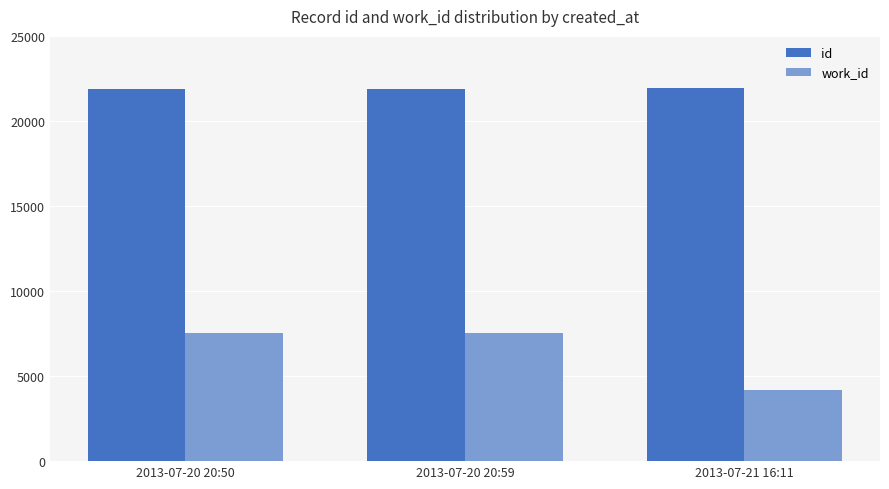

What position from the left is 2013-07-21 16:11?

3